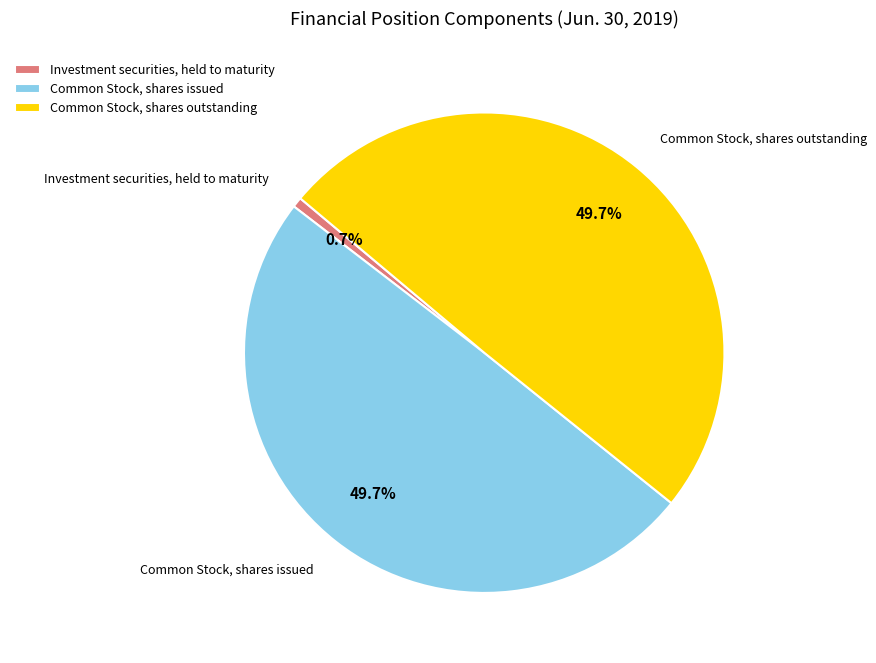

Is it true that Common Stock, shares issued is 40% of the pie?

False